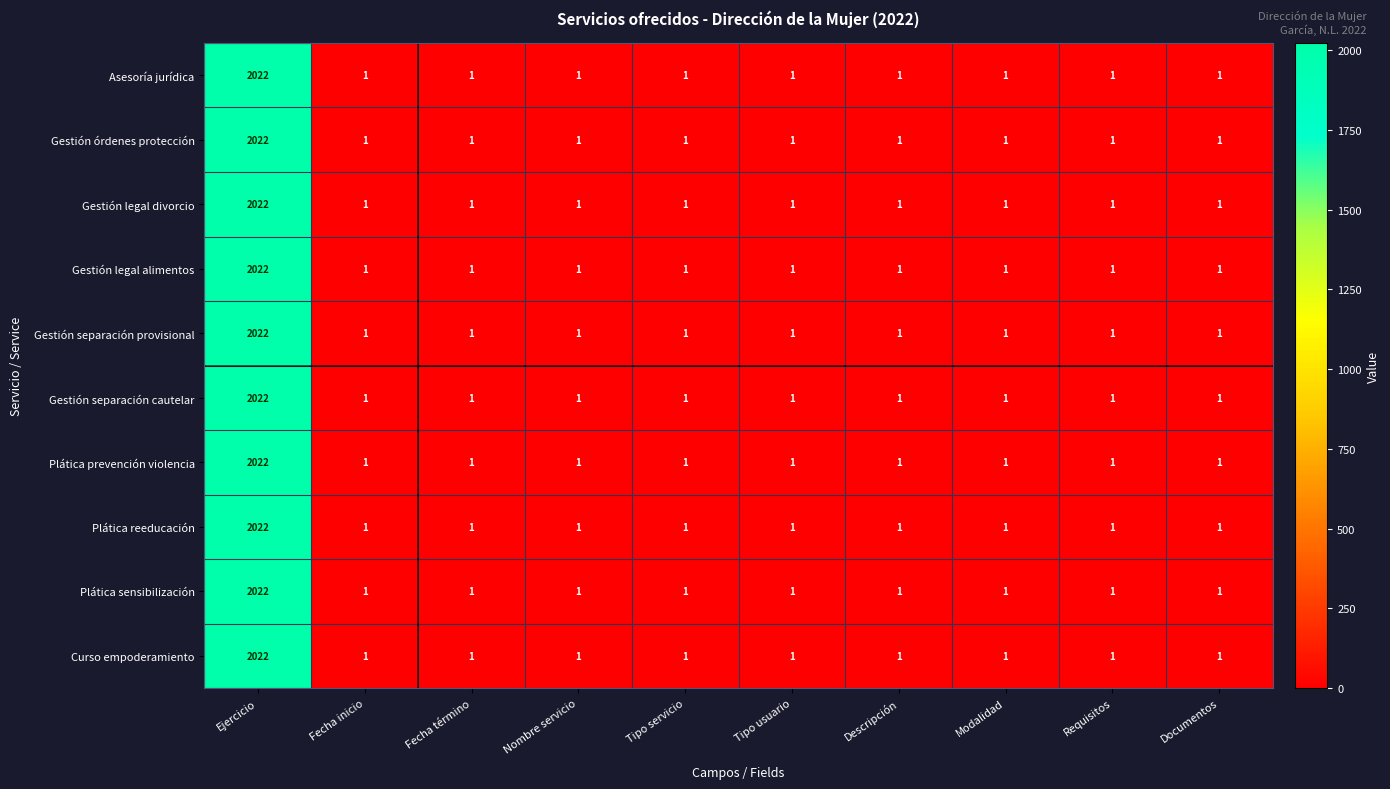

The value of Gestión separación cautelar at Ejercicio is 1353. True or false?

False